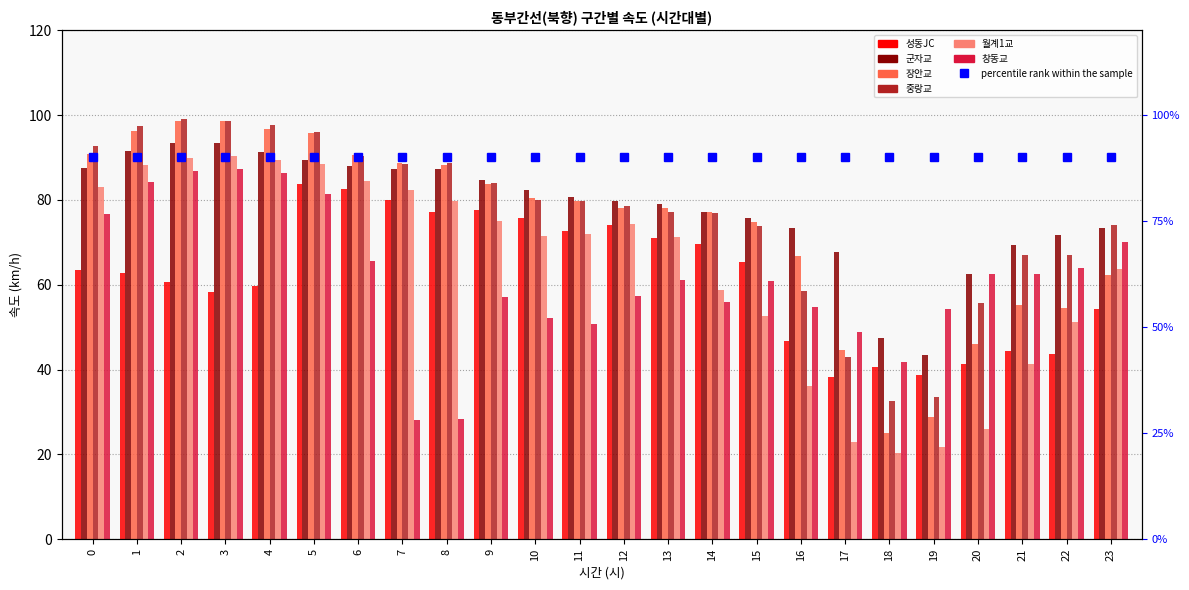

Is the value of 창동교 at 12 greater than the value of 중랑교 at 4?

No